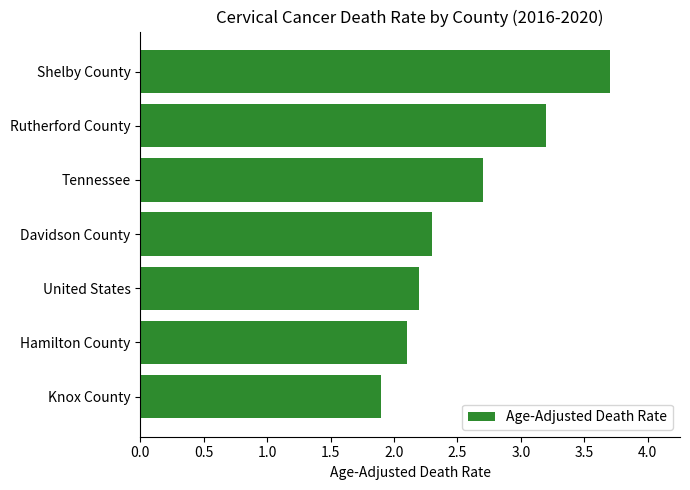

What is the average value?

2.6